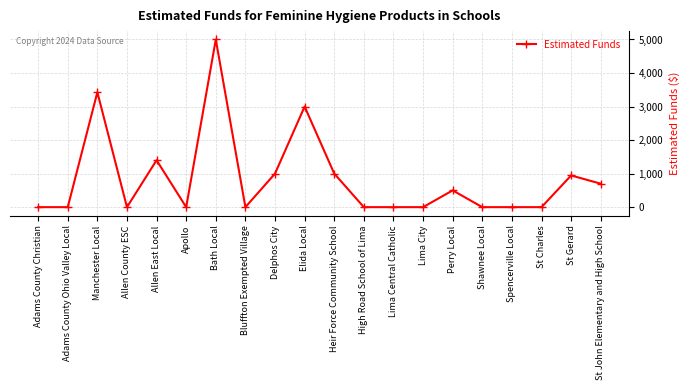

Approximately how many times larger is the value at Elida Local compared to Bath Local?

0.6